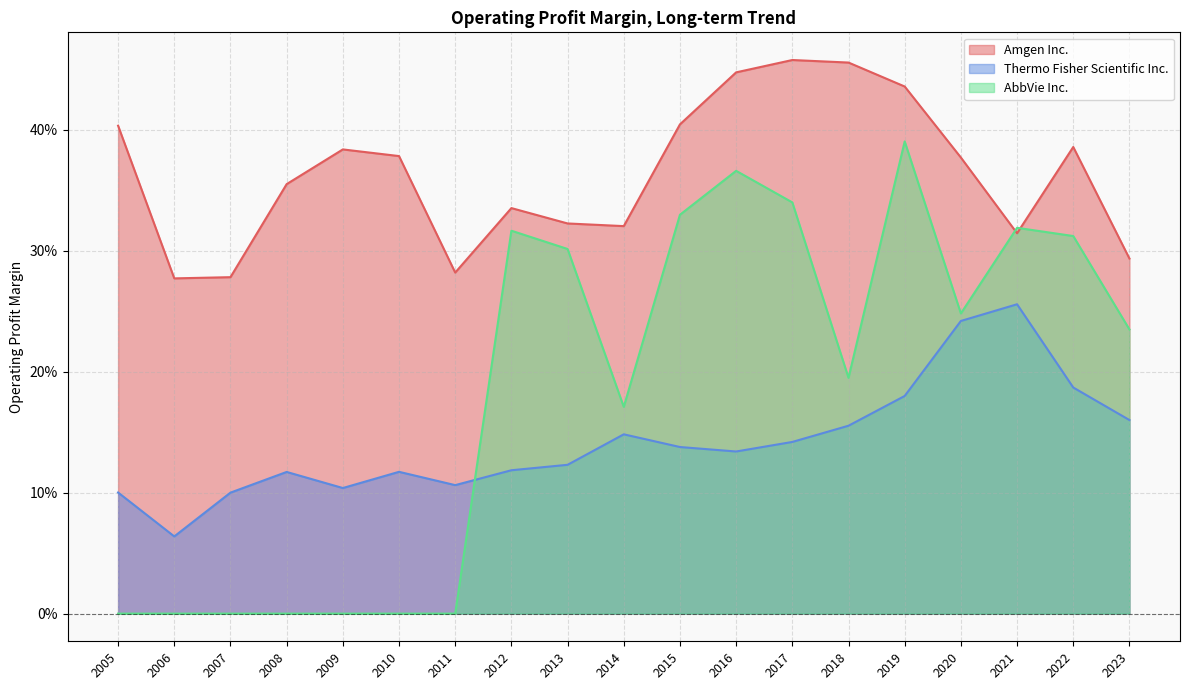

What is the sum of all Thermo Fisher Scientific Inc. values?

2.7